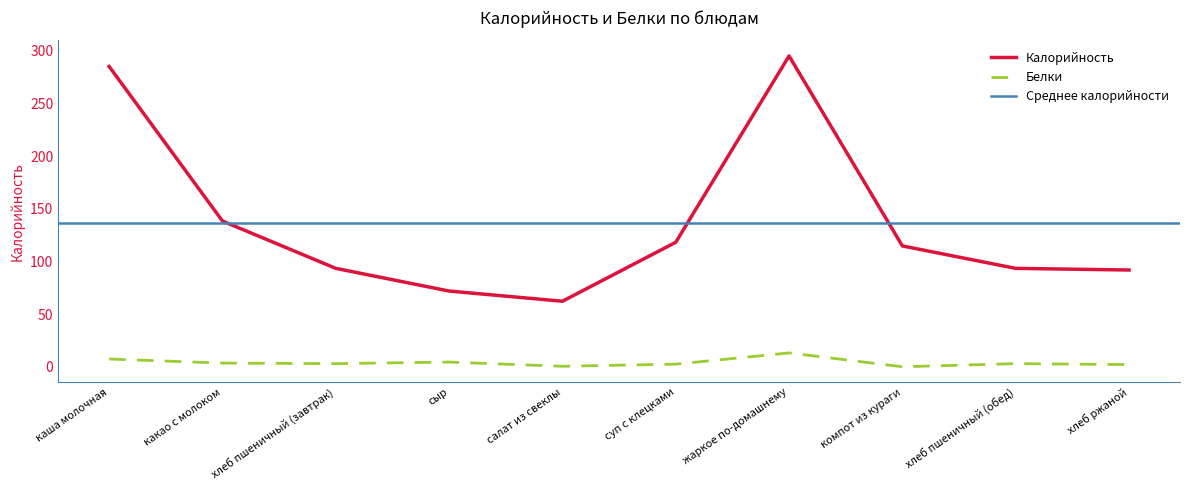

What is the maximum value for Калорийность?

295.0